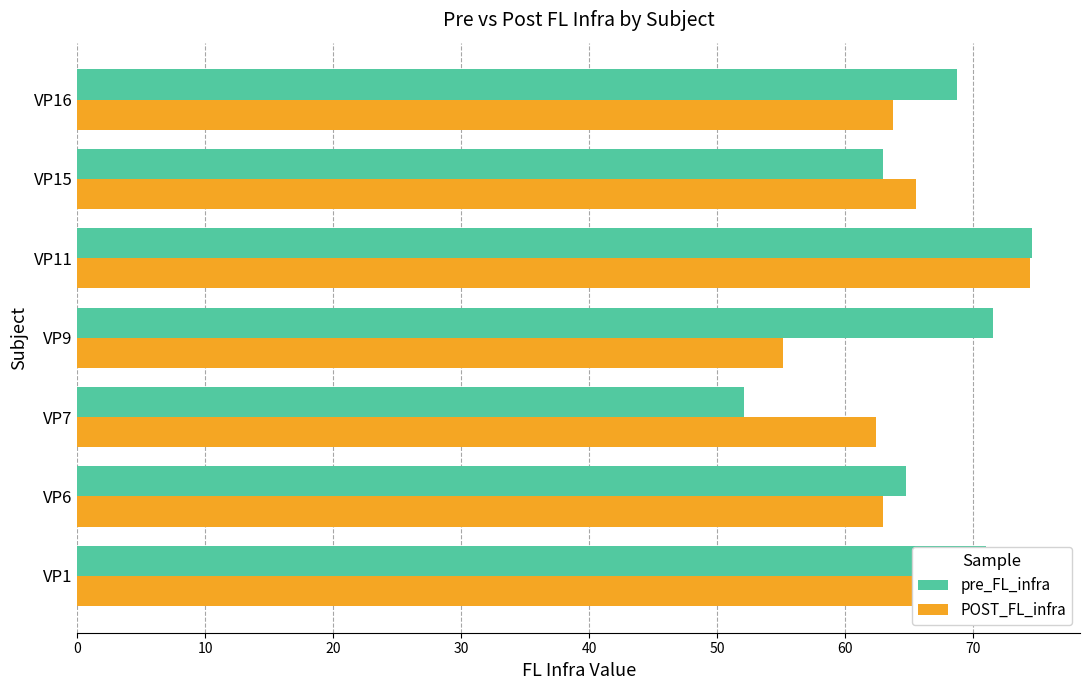

What is the difference between the maximum and second lowest values in the pre_FL_infra series?

11.7